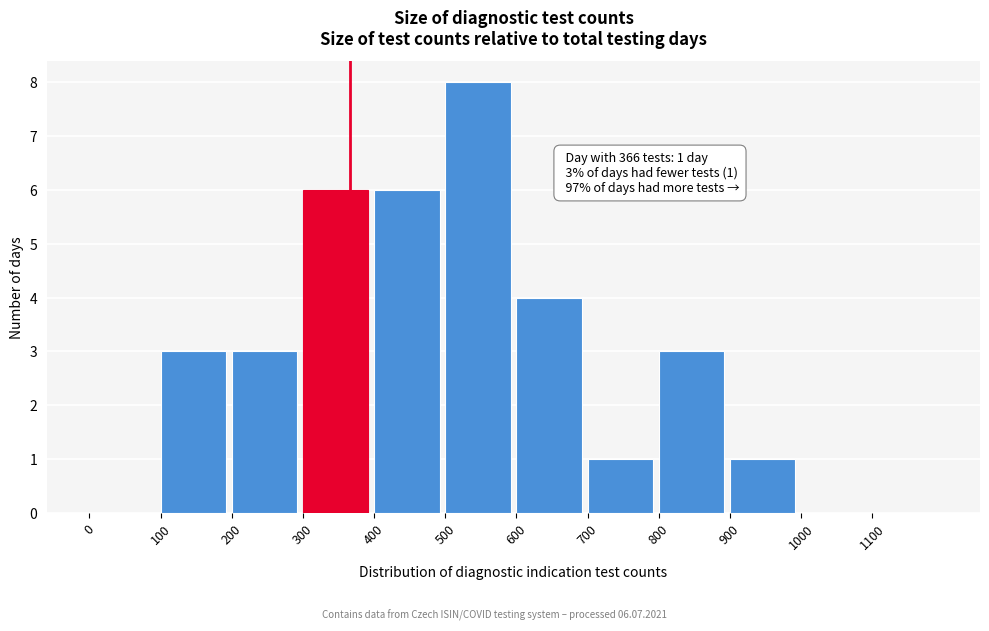

Over which range of the x-axis is the bar tallest?

500 to 600